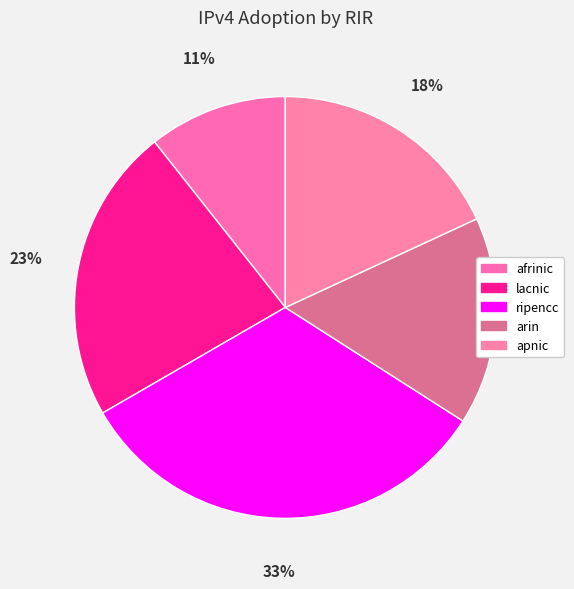

To the nearest percent, what is the difference between the lacnic and arin slice percentages?

7%